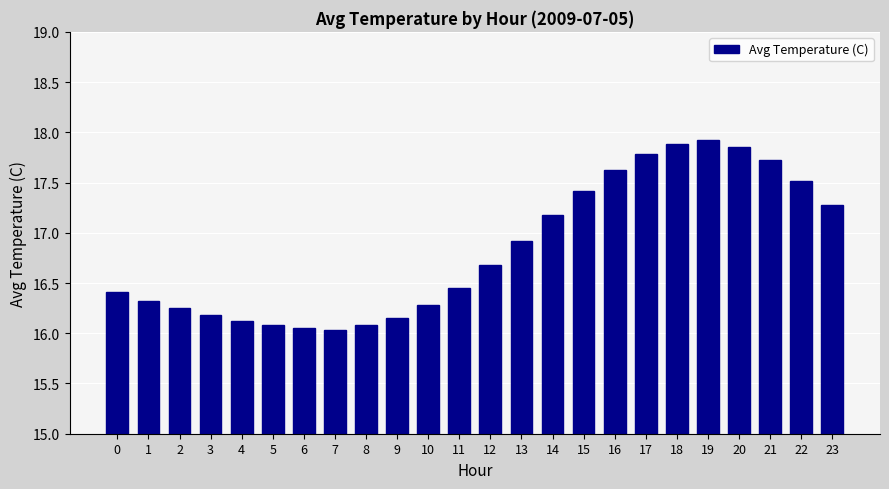

Does the chart contain stacked bars?

No